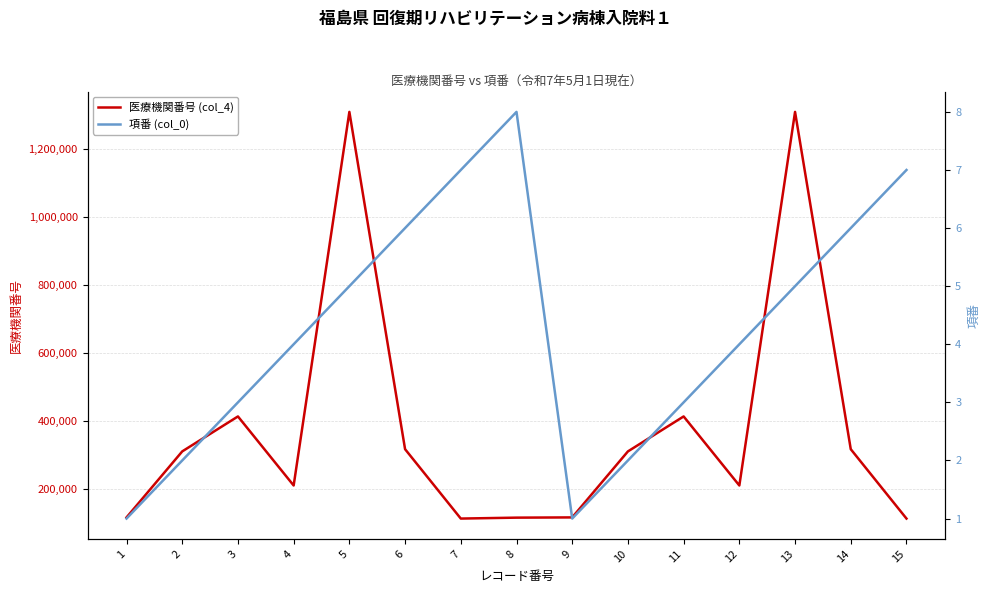

What is the sum of all 項番 (col_0) values?

64